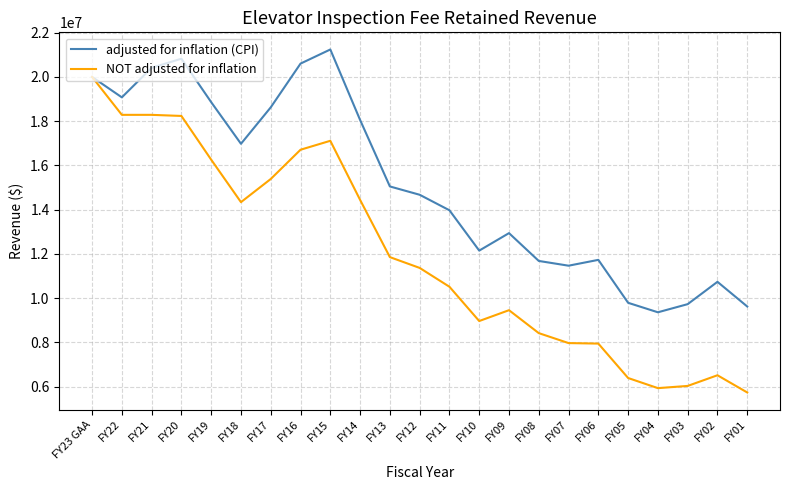

At FY13, list the series in order from smallest to largest.

NOT adjusted for inflation, adjusted for inflation (CPI)